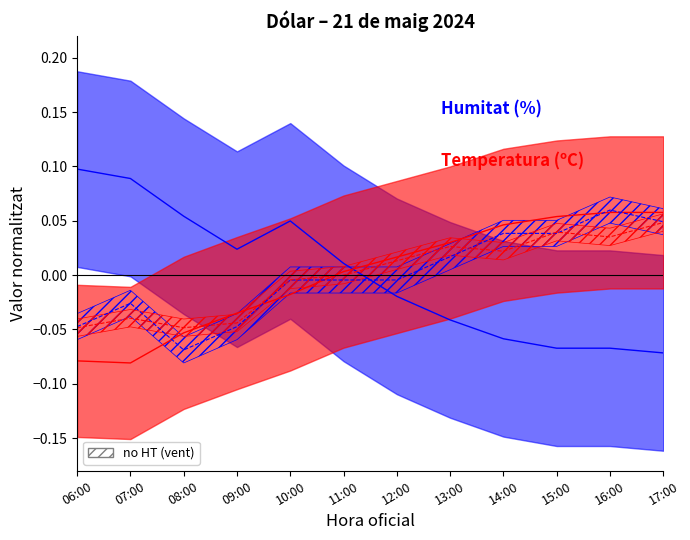

Between which two adjacent categories do Temperatura (ºC) and Velocitat del vent (km/h) first intersect?

07:00 and 08:00